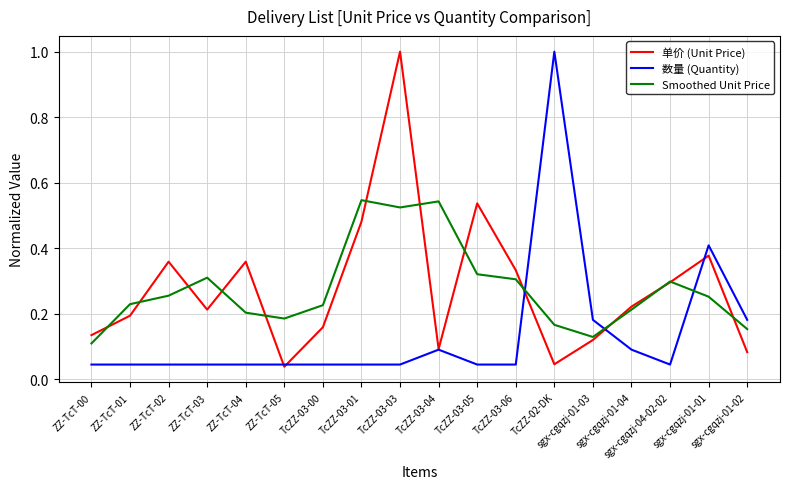

What are all the series names shown in the legend?

单价 (Unit Price), 数量 (Quantity), Smoothed Unit Price